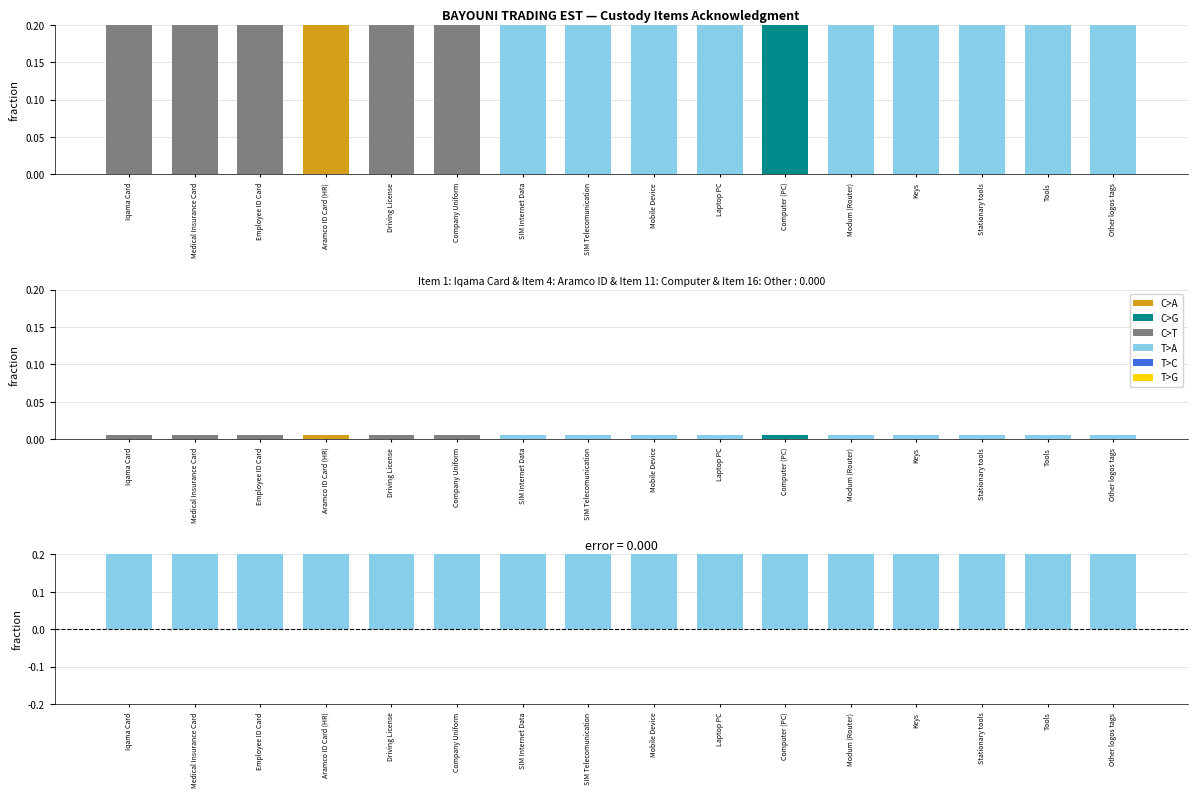

Between Employee ID Card and Stationary tools, which is larger?

Employee ID Card